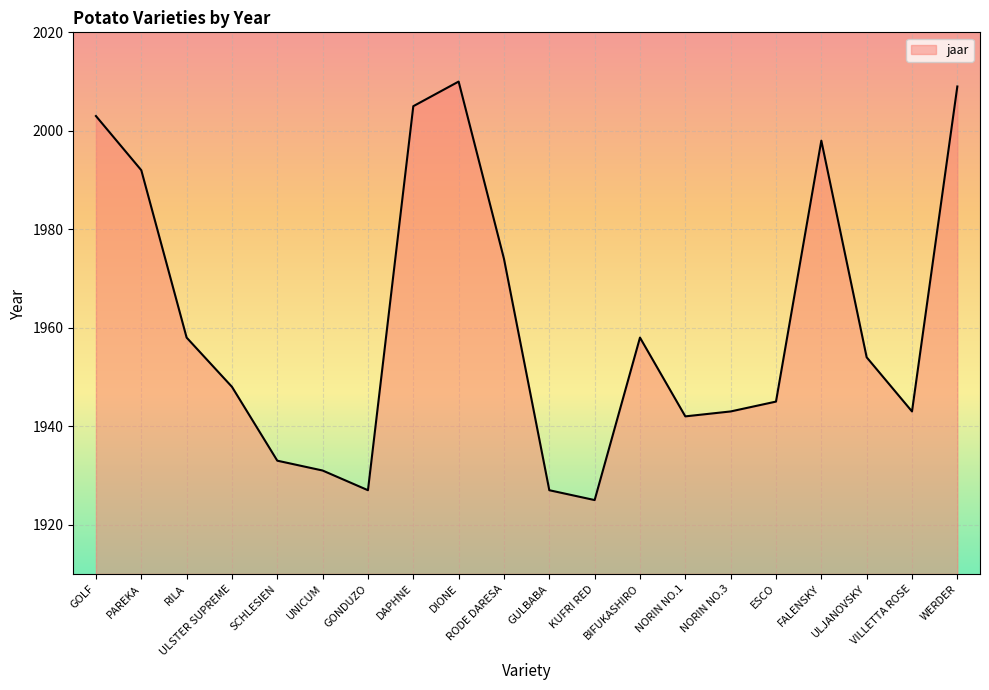

Reading left to right, list all the values displayed in this chart.

2003	1992	1958	1948	1933	1931	1927	2005	2010	1974	1927	1925	1958	1942	1943	1945	1998	1954	1943	2009